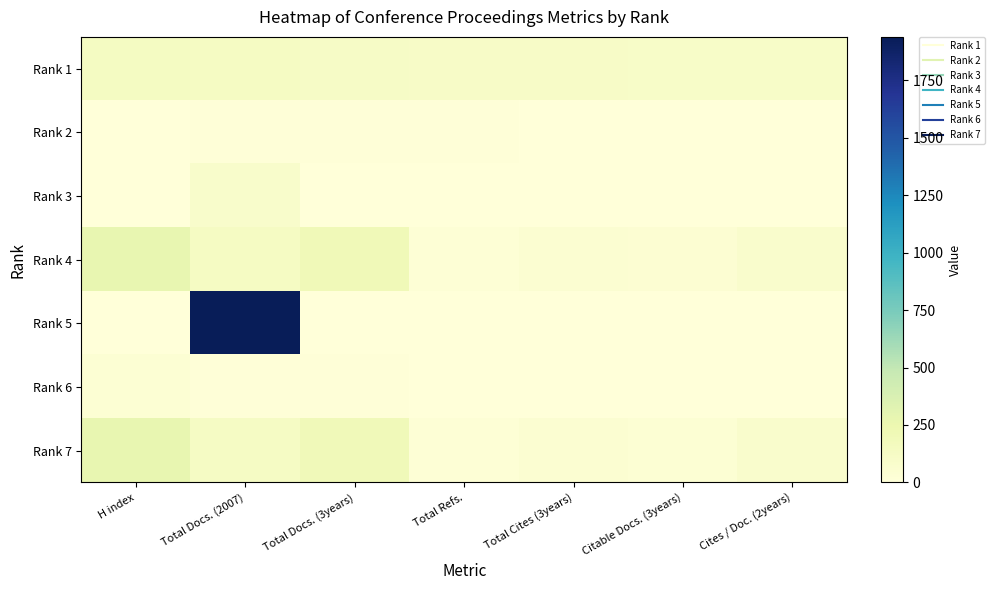

List the series in order of their peak value, highest first.

Rank 5, Rank 4, Rank 7, Rank 1, Rank 3, Rank 6, Rank 2